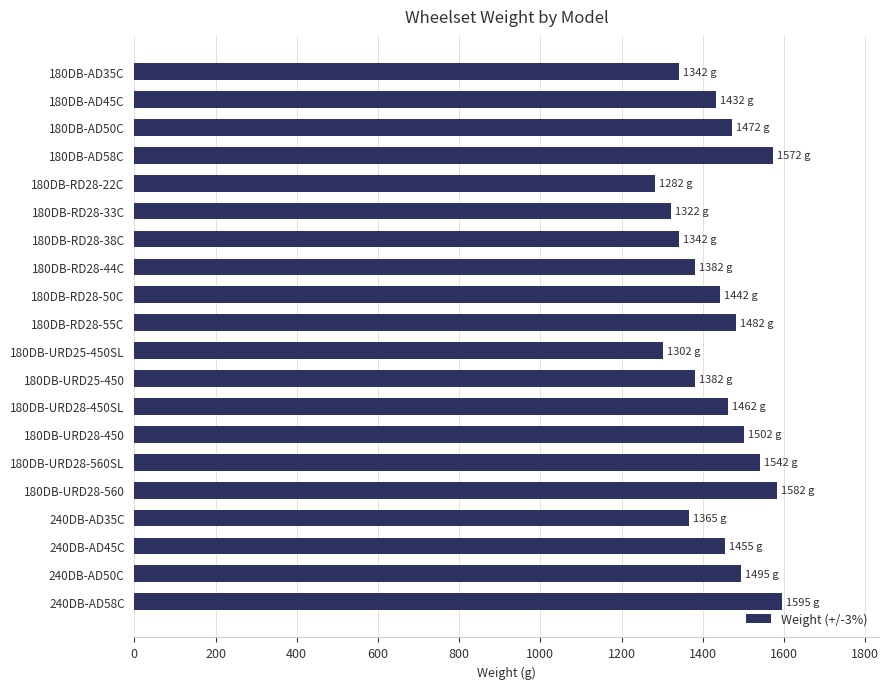

Read the value at 180DB-AD58C.

1572